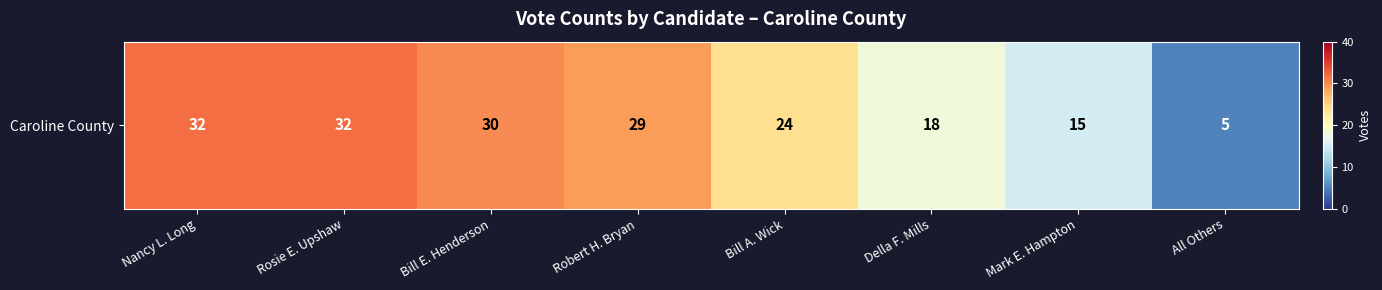

What is the difference between the second highest and second lowest values?

17